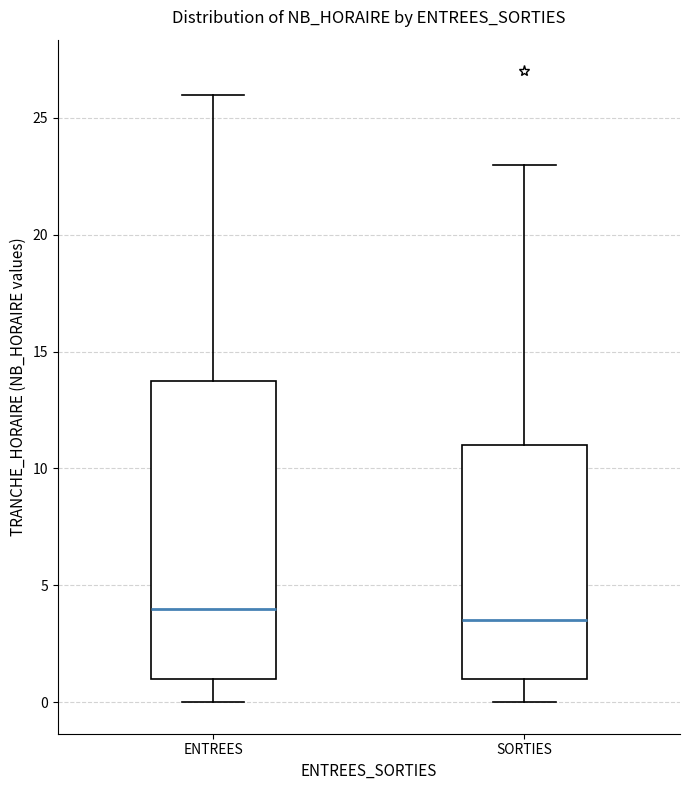

Which box's median line is the highest?

ENTREES